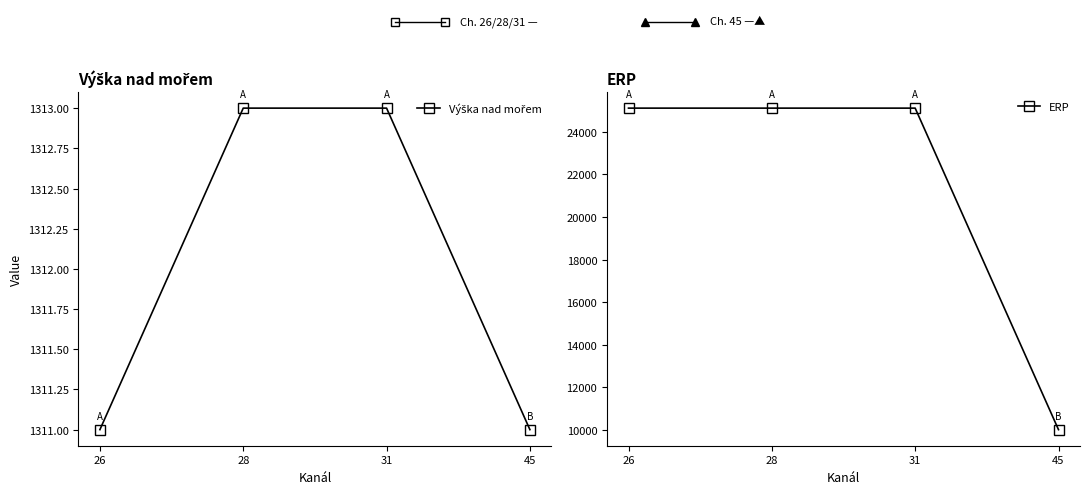

At which category does the chart reach its minimum across all series?

26